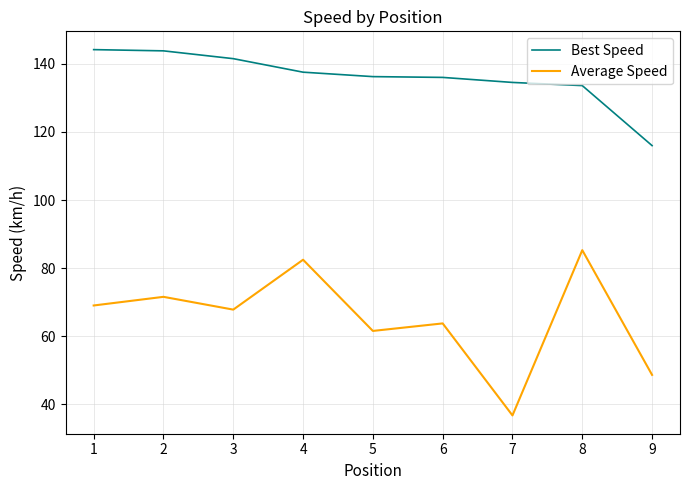

What is the minimum value for Best Speed?

116.0